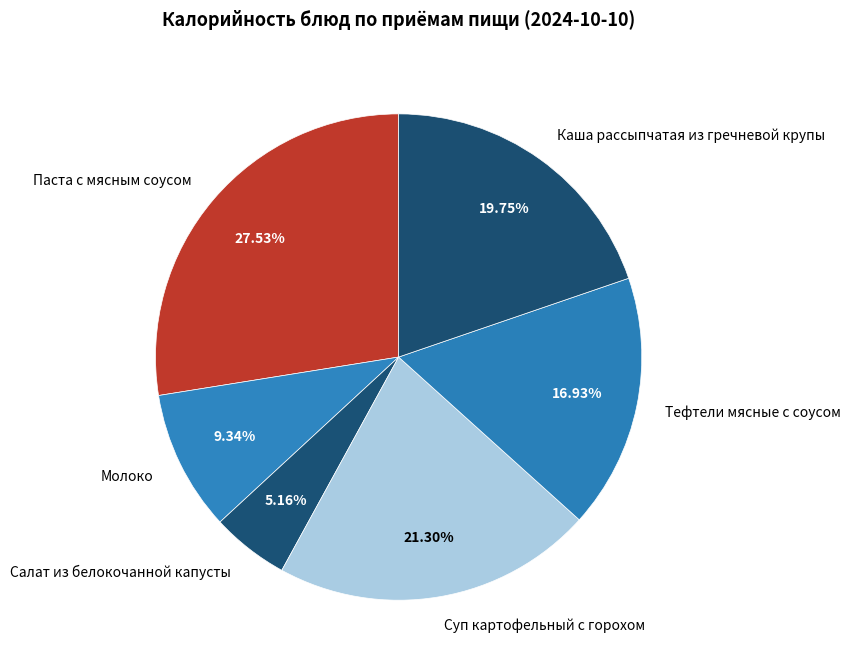

Count the number of slices in the pie.

6